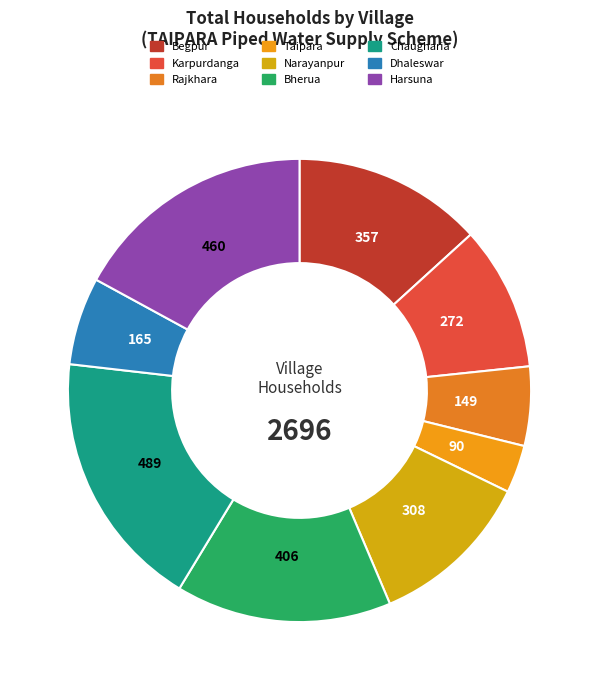

True or false: Taipara accounts for 3% of the total.

True